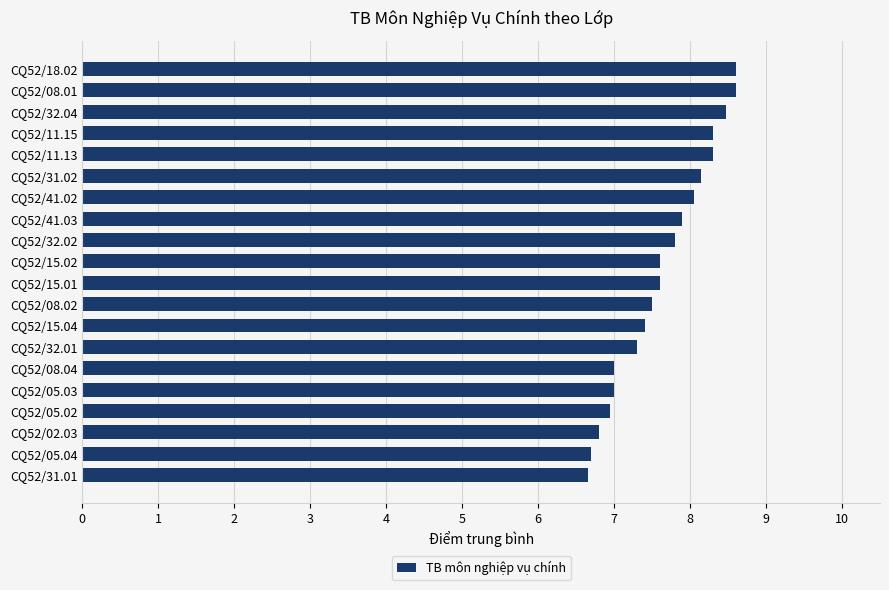

Count the number of categories in the chart.

20